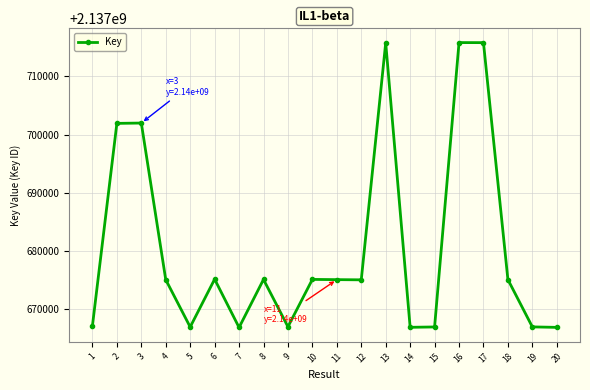

True or false: there are more than 2 points higher than both neighbors.

True